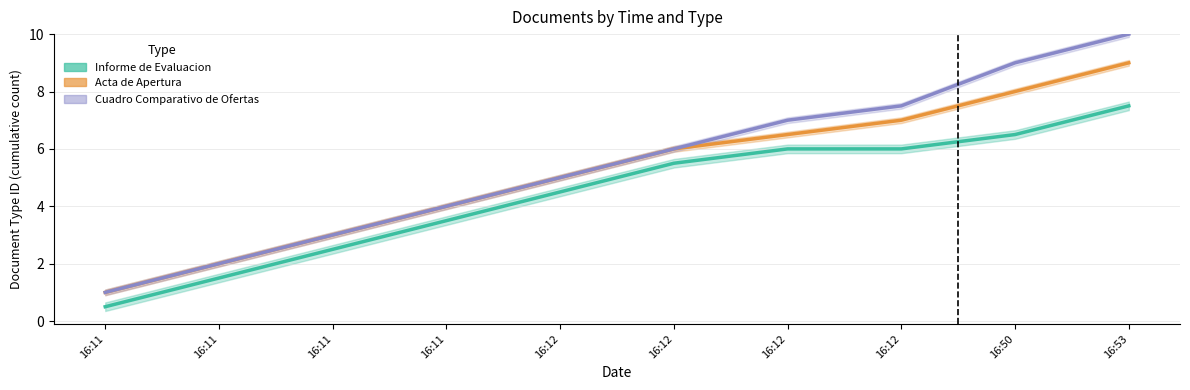

What is the smallest value displayed?

0.5